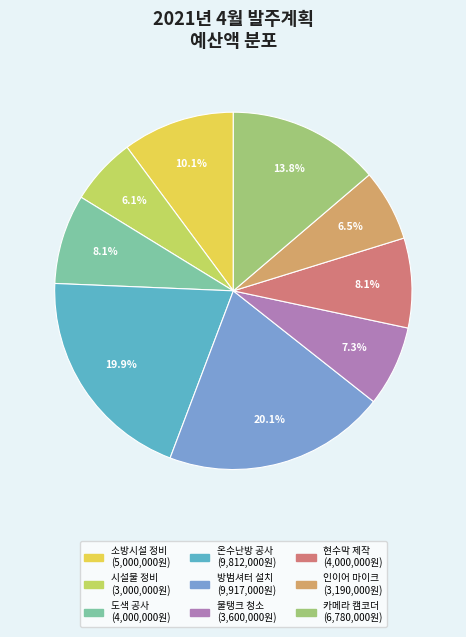

Does any single category account for the majority?

No